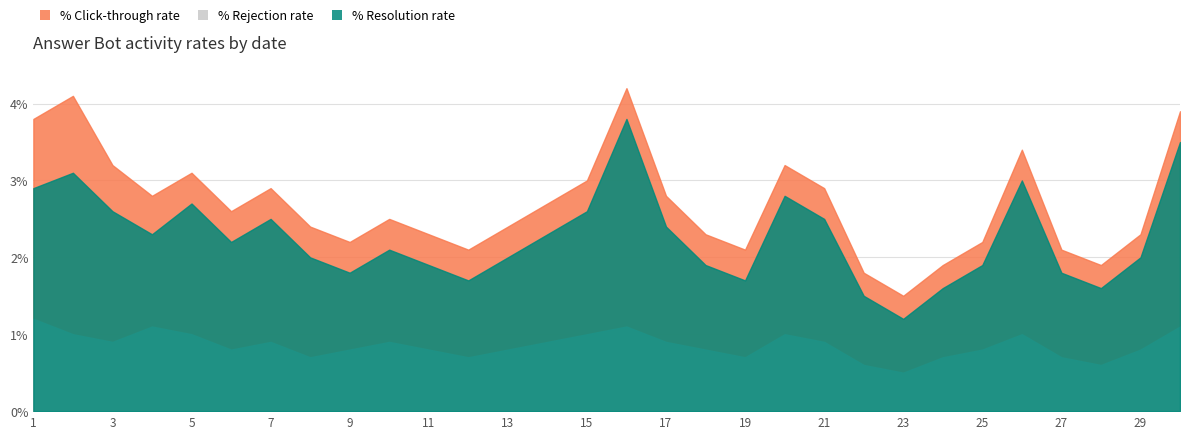

Reading right to left, transcribe all the data shown in this chart.

% Click-through rate: 3.9	2.3	1.9	2.1	3.4	2.2	1.9	1.5	1.8	2.9	3.2	2.1	2.3	2.8	4.2	3.0	2.7	2.4	2.1	2.3	2.5	2.2	2.4	2.9	2.6	3.1	2.8	3.2	4.1	3.8
% Rejection rate: 1.1	0.8	0.6	0.7	1.0	0.8	0.7	0.5	0.6	0.9	1.0	0.7	0.8	0.9	1.1	1.0	0.9	0.8	0.7	0.8	0.9	0.8	0.7	0.9	0.8	1.0	1.1	0.9	1.0	1.2
% Resolution rate: 3.5	2.0	1.6	1.8	3.0	1.9	1.6	1.2	1.5	2.5	2.8	1.7	1.9	2.4	3.8	2.6	2.3	2.0	1.7	1.9	2.1	1.8	2.0	2.5	2.2	2.7	2.3	2.6	3.1	2.9